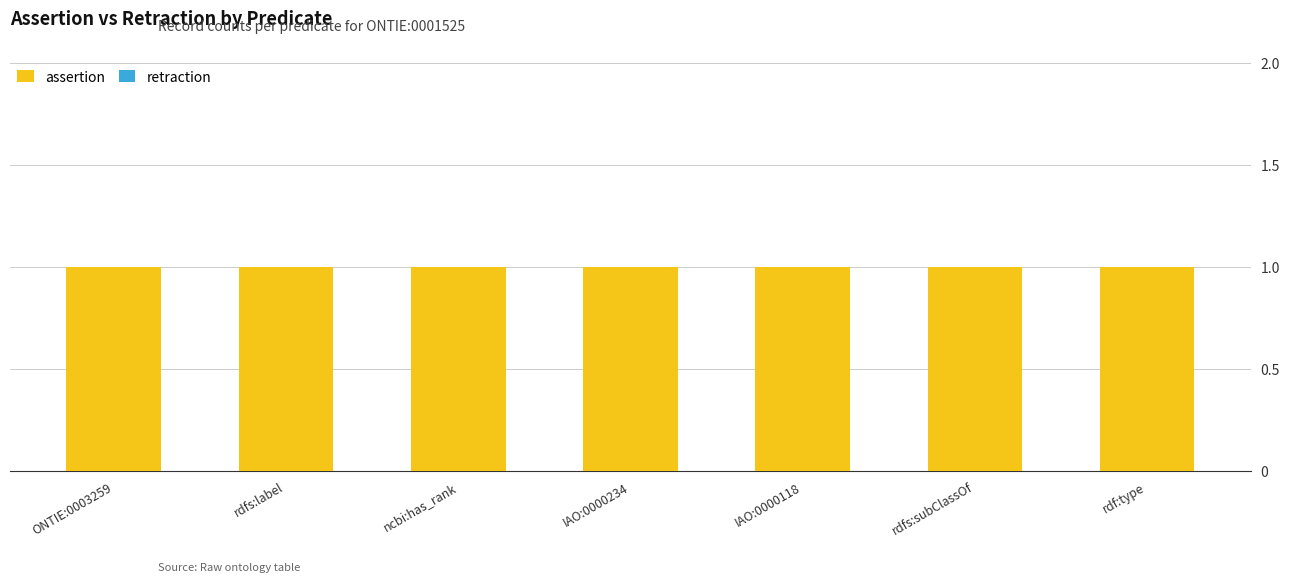

Reading left to right, list all the values displayed in this chart.

assertion: ONTIE:0003259=1	rdfs:label=1	ncbi:has_rank=1	IAO:0000234=1	IAO:0000118=1	rdfs:subClassOf=1	rdf:type=1
retraction: ONTIE:0003259=0	rdfs:label=0	ncbi:has_rank=0	IAO:0000234=0	IAO:0000118=0	rdfs:subClassOf=0	rdf:type=0